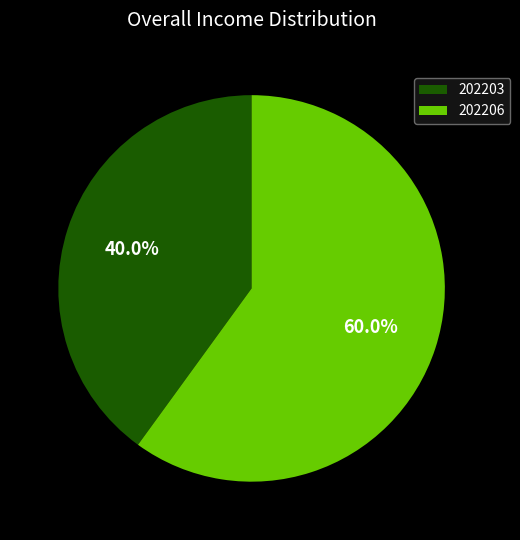

What portion of the pie excludes 202206?

40.0%